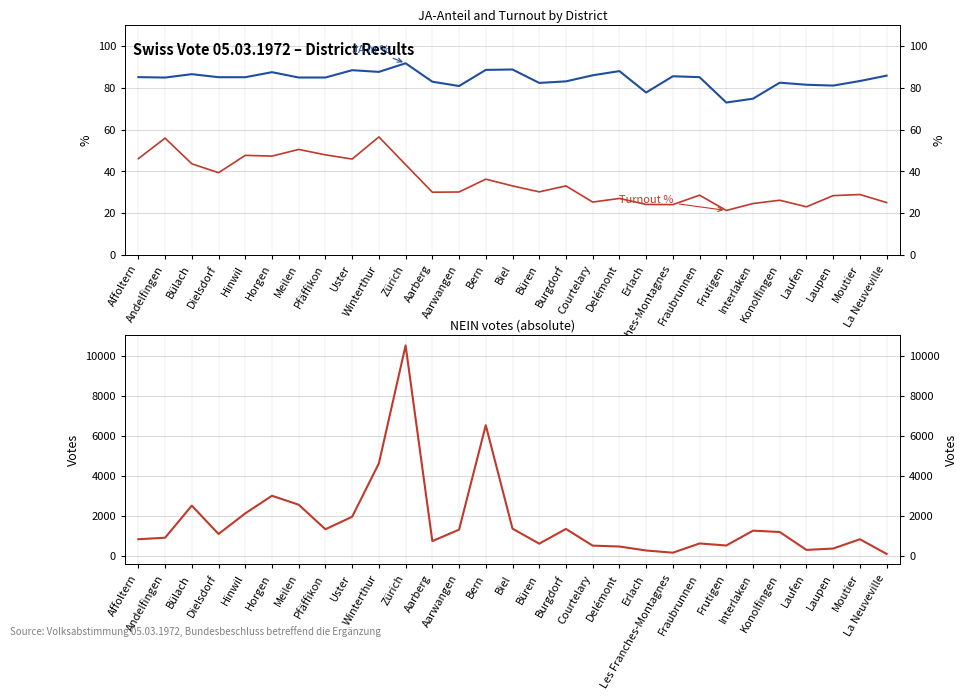

At which category is the sum across all series the highest?

Zürich